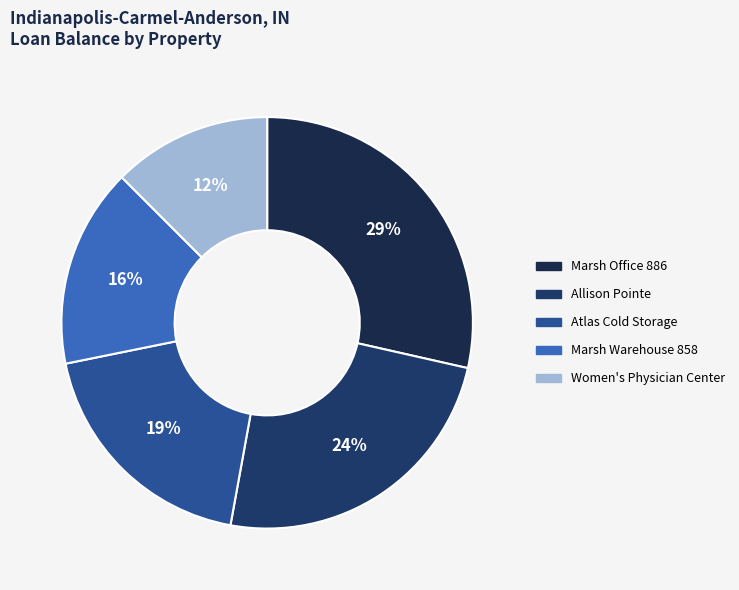

Is there a majority slice in this chart?

No